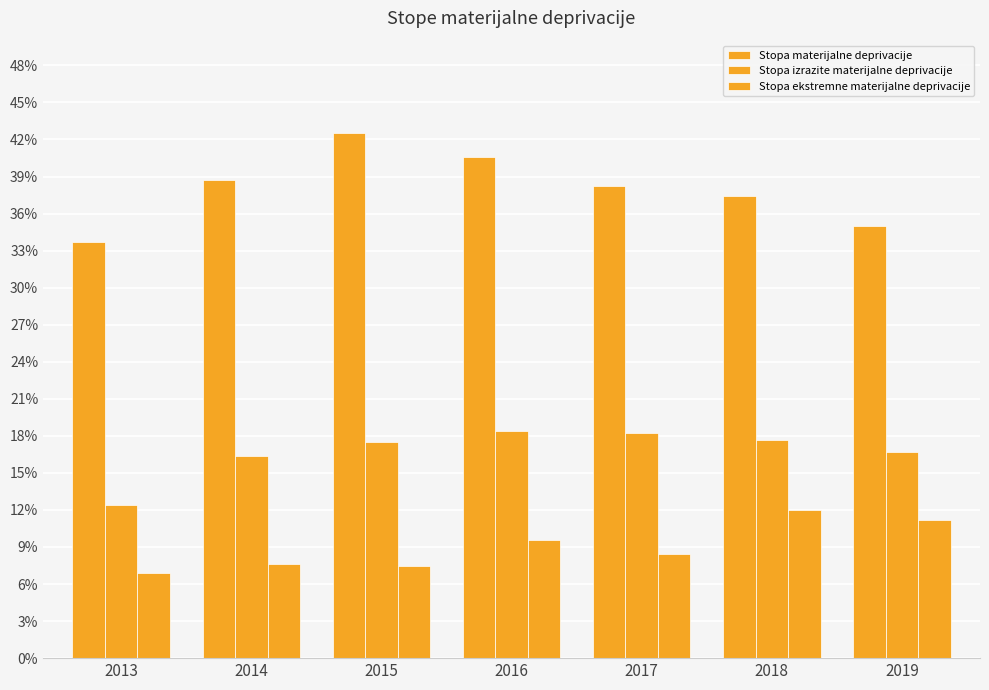

How many data points in Stopa materijalne deprivacije are less than 38?

3